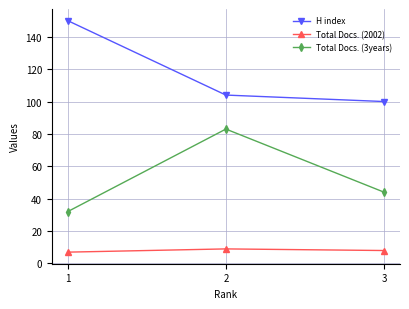

Rank the categories by Total Docs. (3years) value from lowest to highest.

1, 3, 2